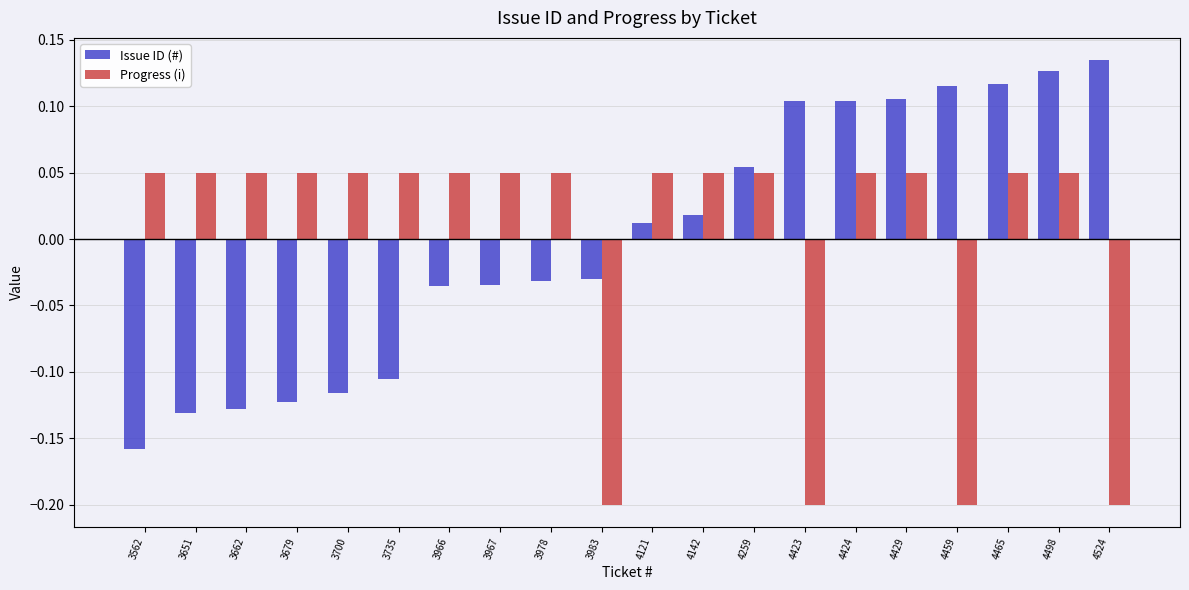

Rank the series by their maximum value, from highest to lowest.

Issue ID (#), Progress (i)